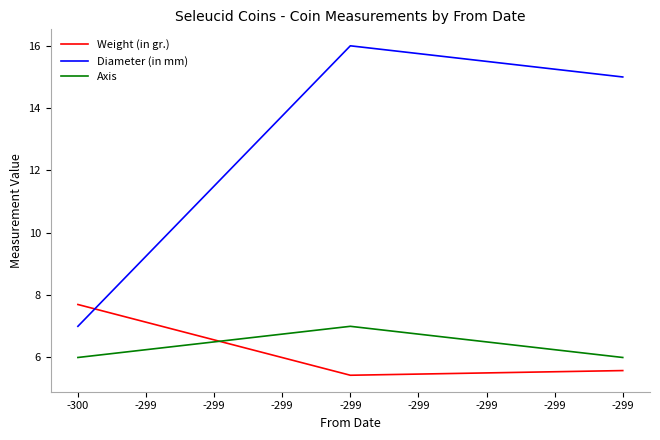

Does the chart display data point markers on the line(s)?

No